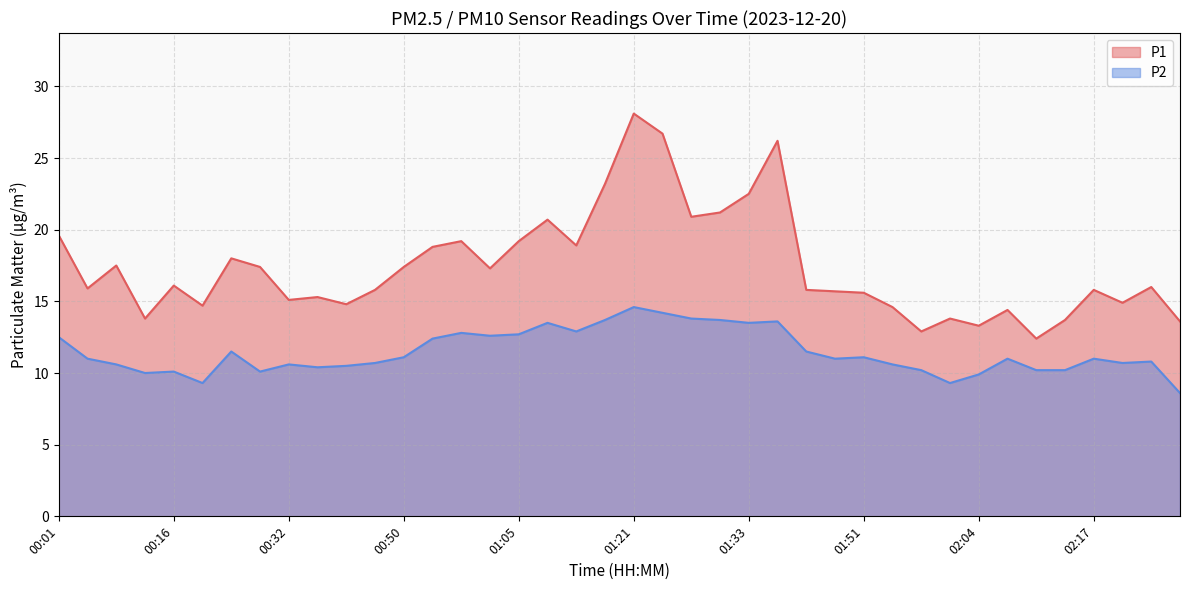

Is the value of P2 at 02:23 greater than the value of P1 at 01:55?

No